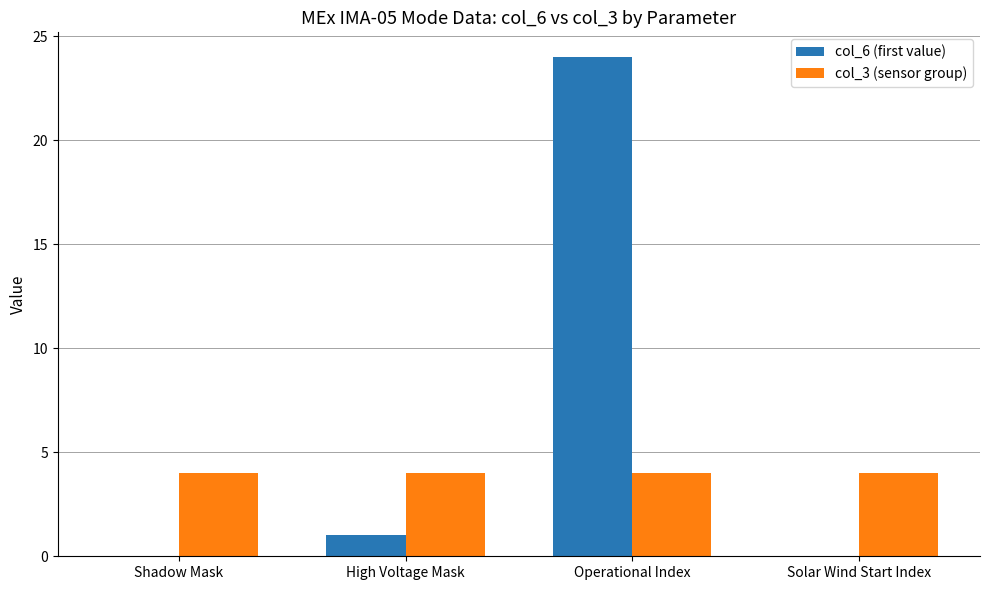

What is the sum of all col_3 (sensor group) values?

16